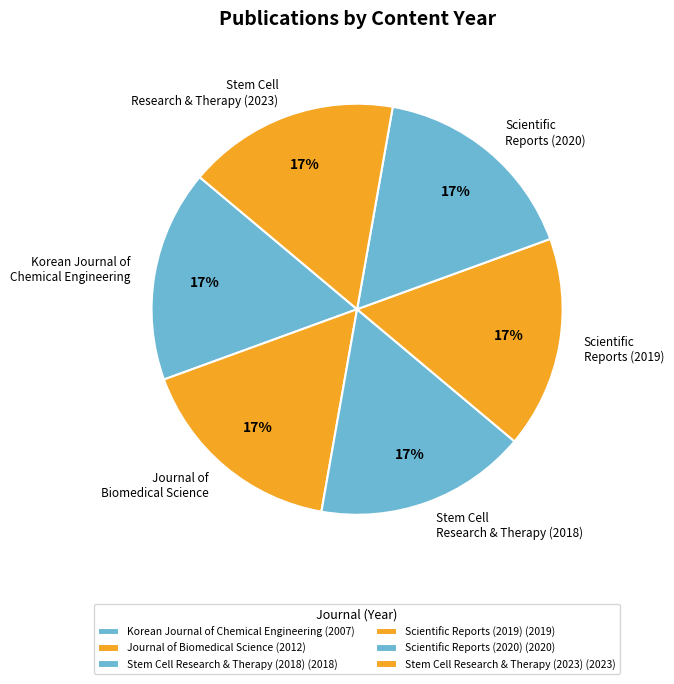

How many segments does this pie chart have?

6